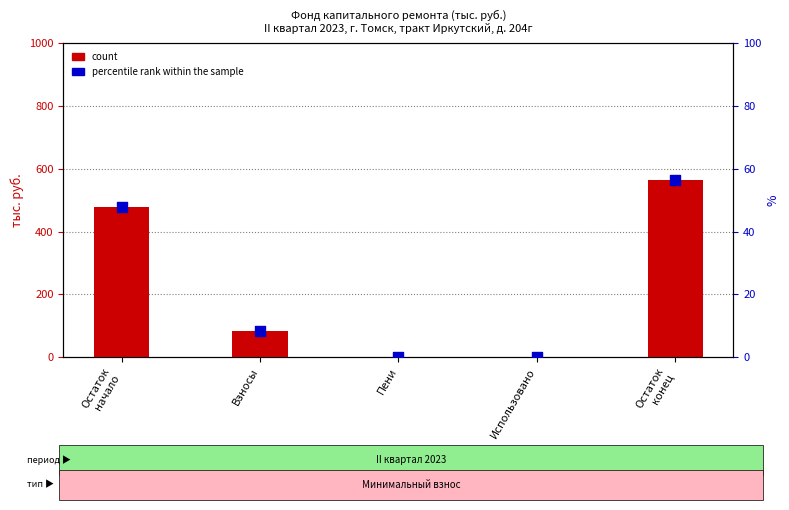

Is the value of percentile rank within the sample at Остаток
конец greater than the value of count at Остаток
конец?

No